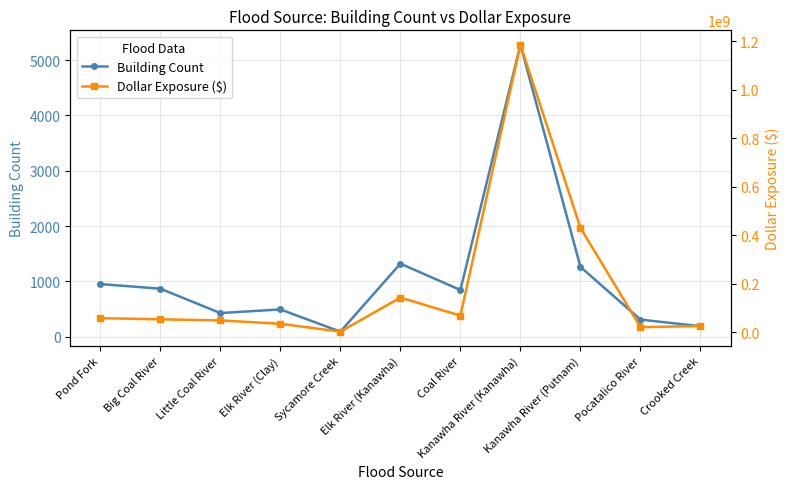

Reading left to right, extract all data points from this chart.

Building Count: Pond Fork=951	Big Coal River=868	Little Coal River=427	Elk River (Clay)=493	Sycamore Creek=91	Elk River (Kanawha)=1320	Coal River=844	Kanawha River (Kanawha)=5277	Kanawha River (Putnam)=1261	Pocatalico River=309	Crooked Creek=189
Dollar Exposure ($): Pond Fork=58780117	Big Coal River=54011417	Little Coal River=49402346	Elk River (Clay)=35817366	Sycamore Creek=3158276	Elk River (Kanawha)=143532416	Coal River=69399690	Kanawha River (Kanawha)=1186012396	Kanawha River (Putnam)=430838275	Pocatalico River=21727950	Crooked Creek=26224267